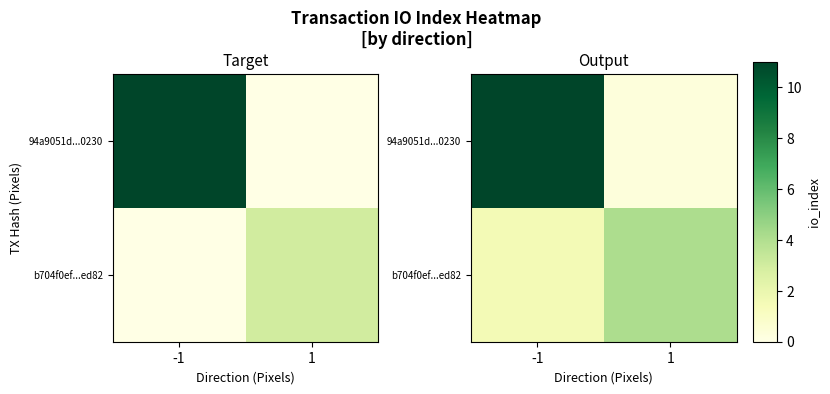

What is the sum of the b704f0ef...ed82 values at -1 and 1?

5.7